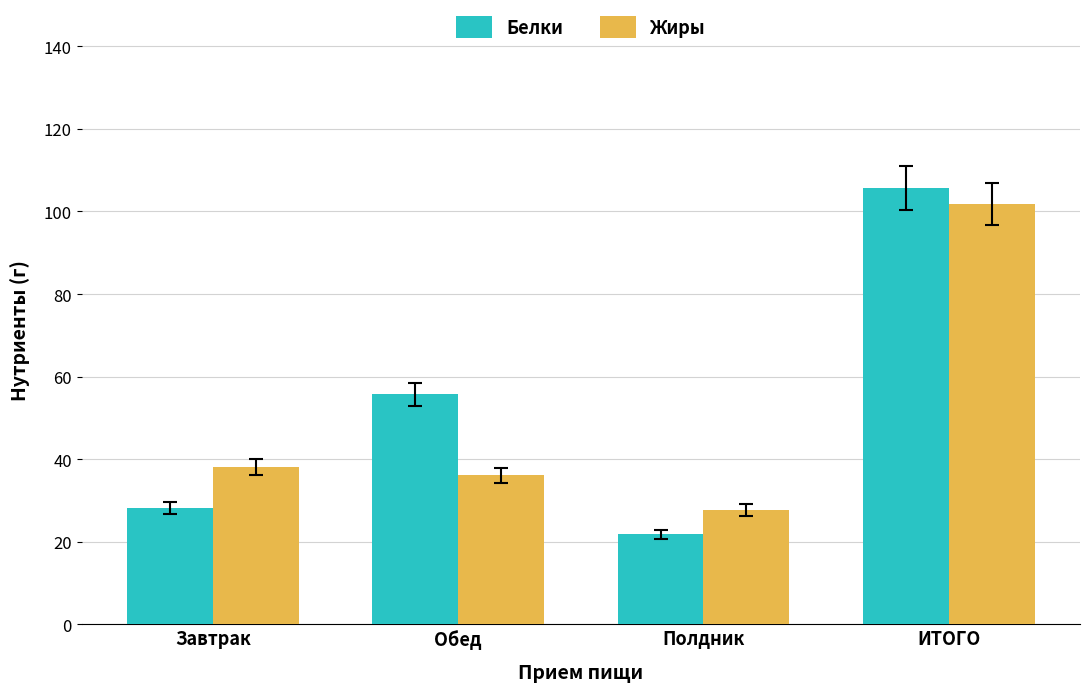

What position from the right is Обед?

3